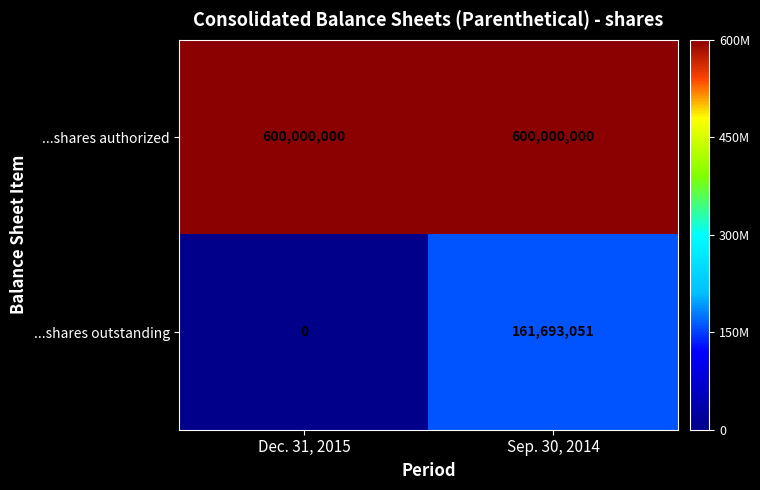

At Sep. 30, 2014, list the series in order from smallest to largest.

...shares outstanding, ...shares authorized